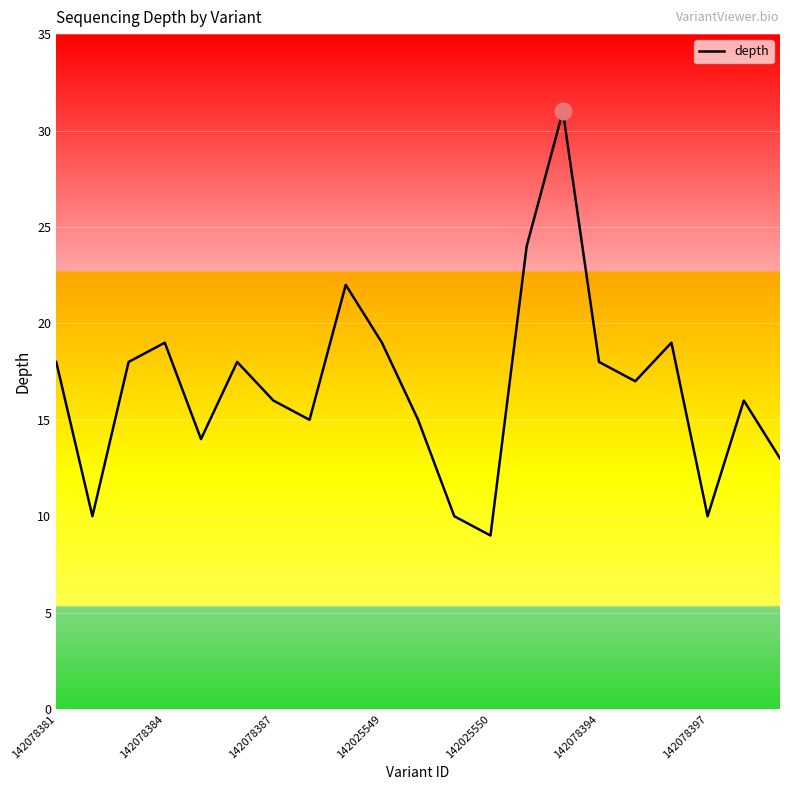

What is the smallest value displayed?

9